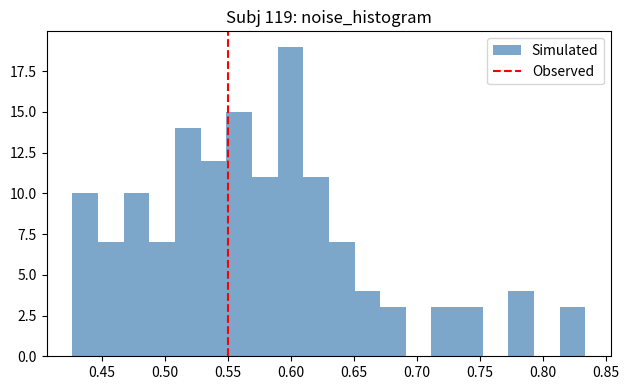

Which range on the x-axis has the tallest bar?

0.590 to 0.610